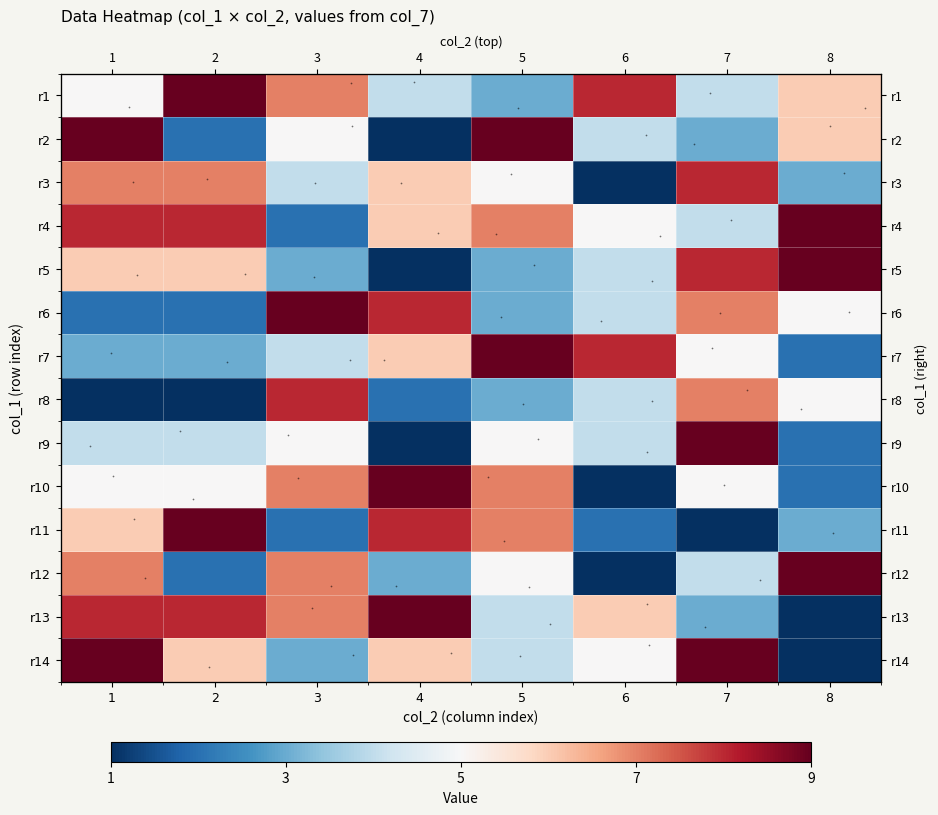

How many categories are shown in the chart?

8